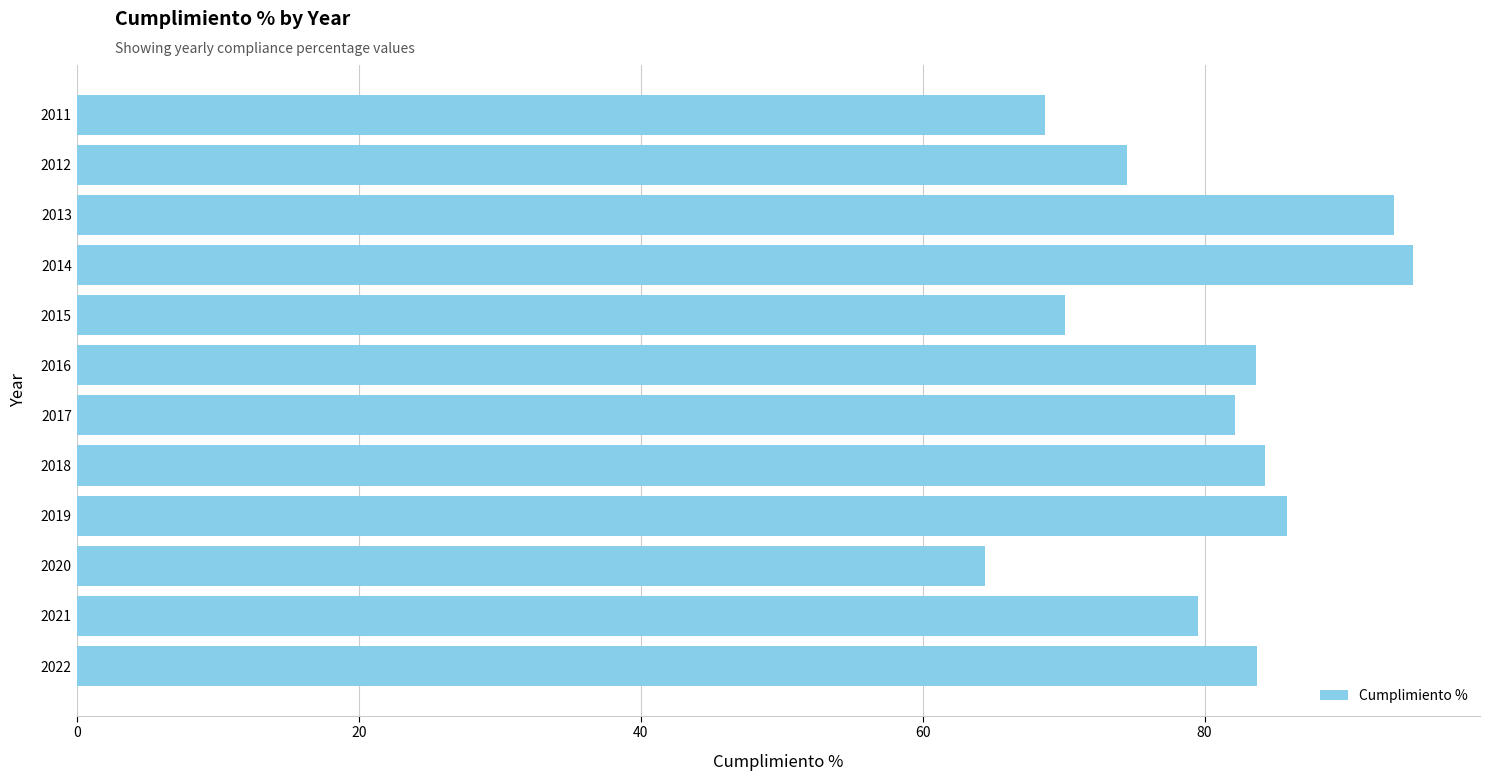

What is the smallest value displayed?

64.4